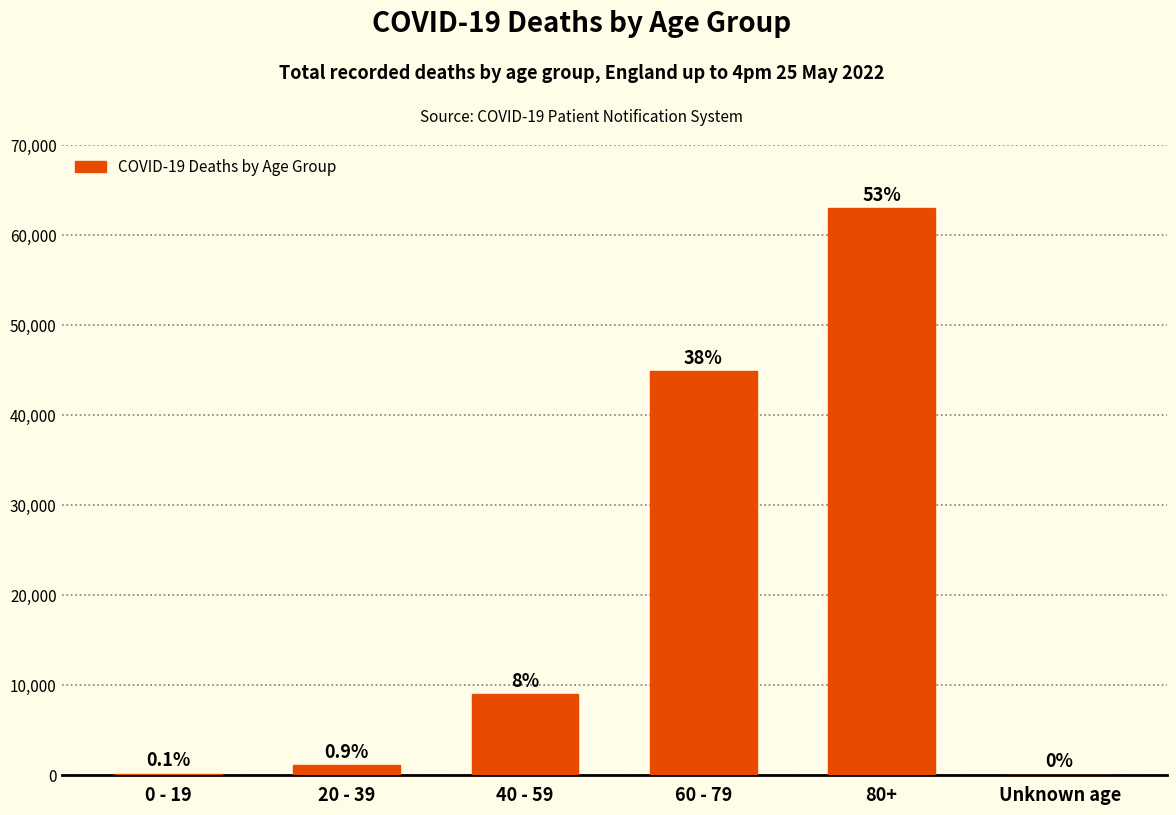

What is the label of the 3rd bar from the left?

40 - 59